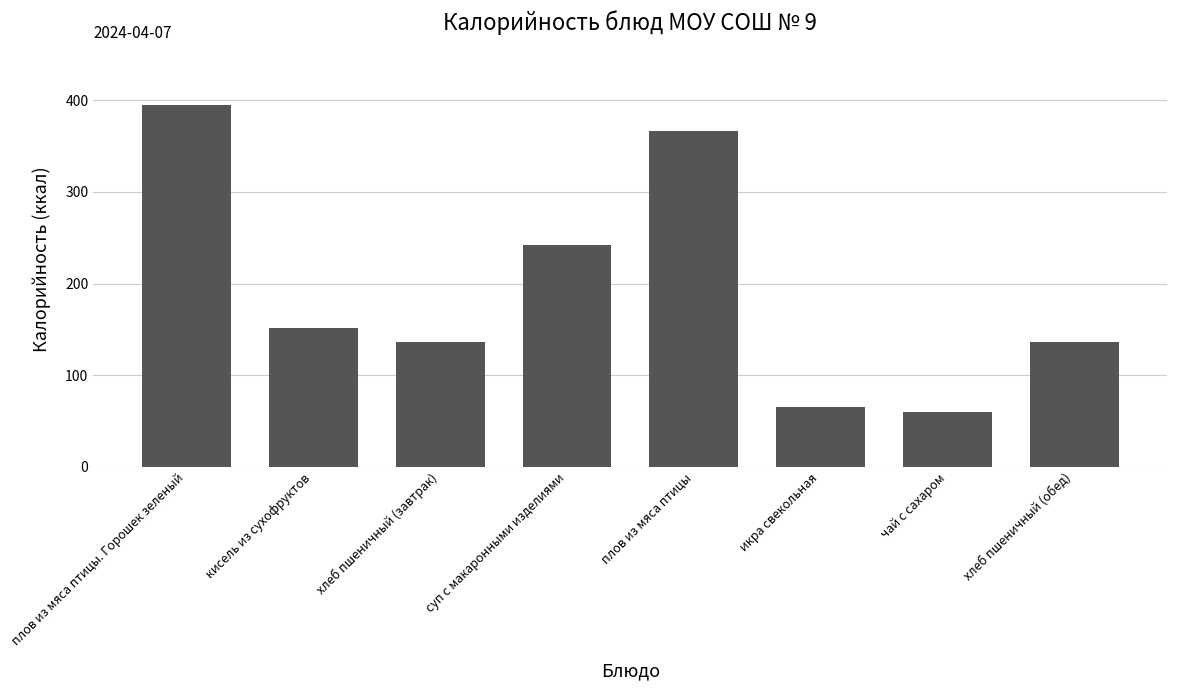

What is the difference between the values at хлеб пшеничный (обед) and суп с макаронными изделиями?

106